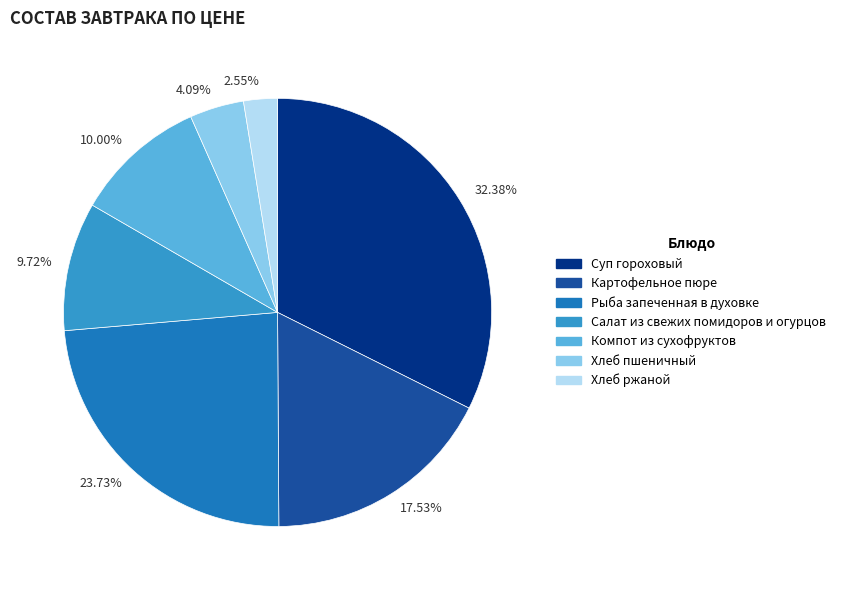

Does 4.09% account for over 50% of the chart?

No